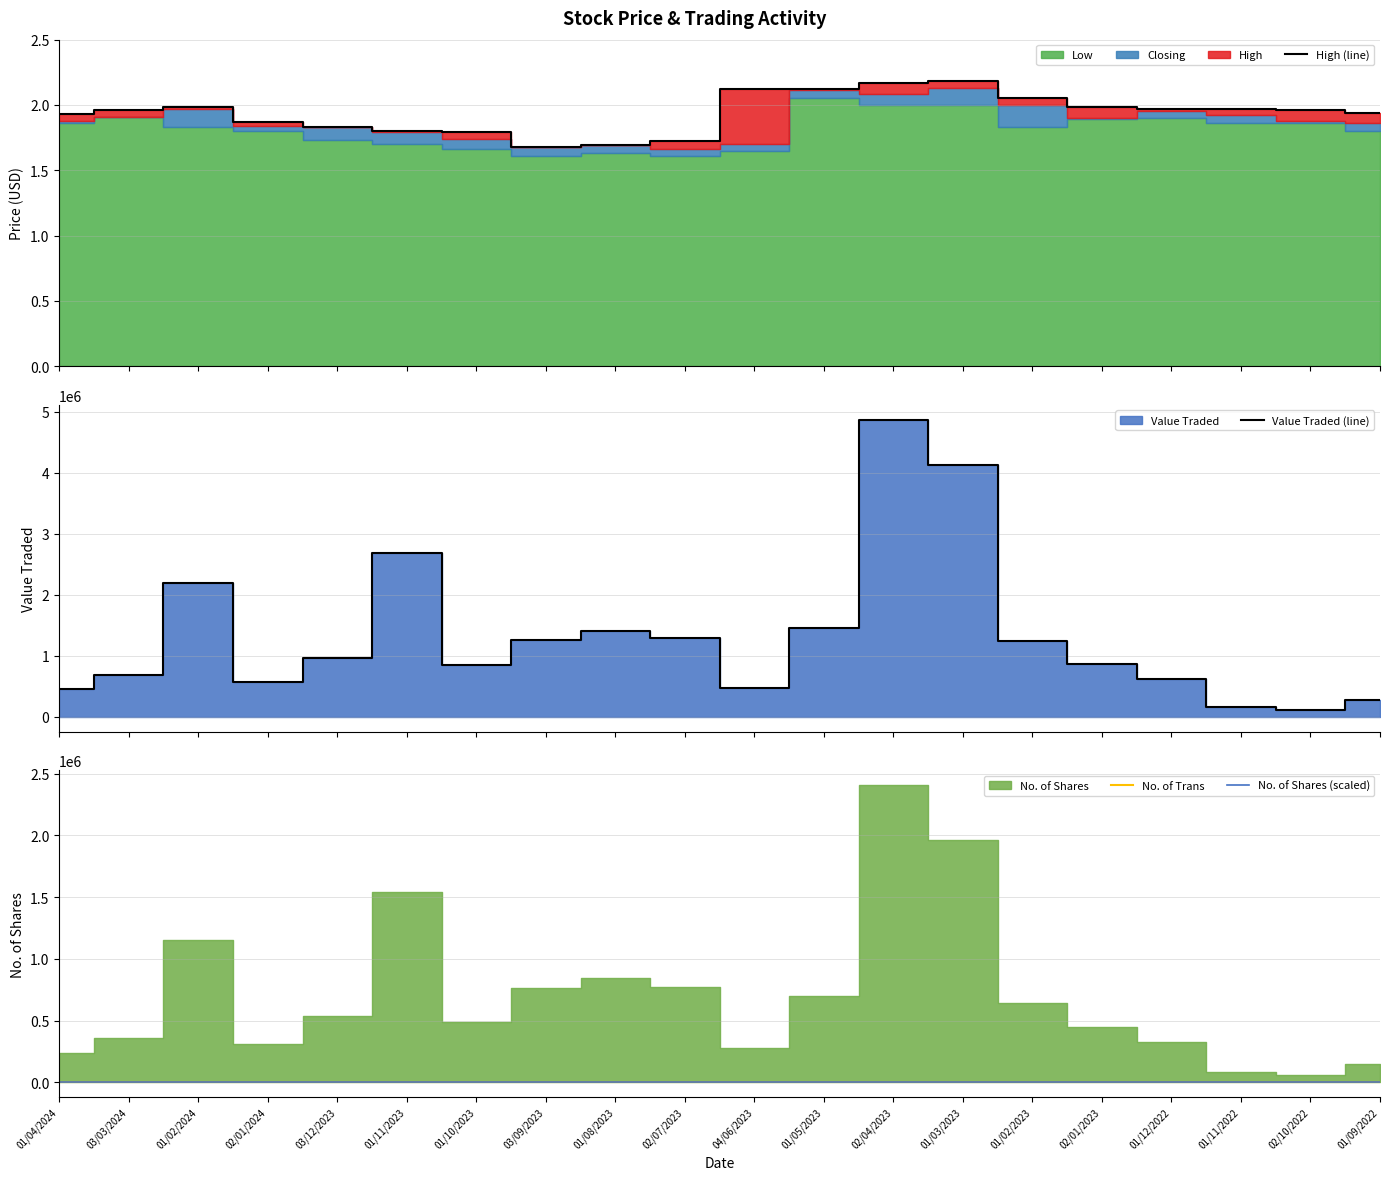

At which label does No. of Shares (scaled) reach its minimum?

02/10/2022